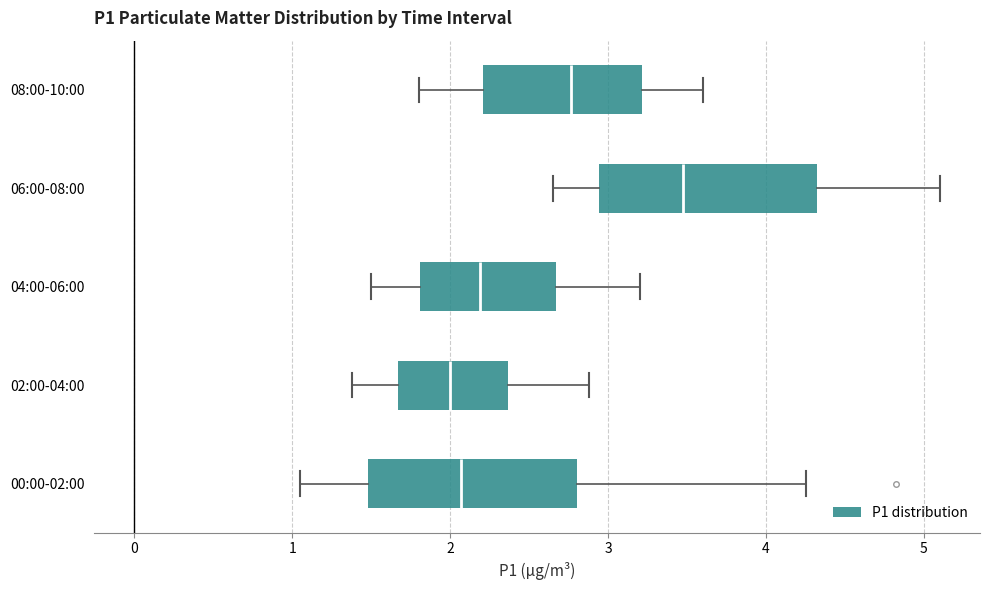

Which box's median line is the furthest to the right?

06:00-08:00